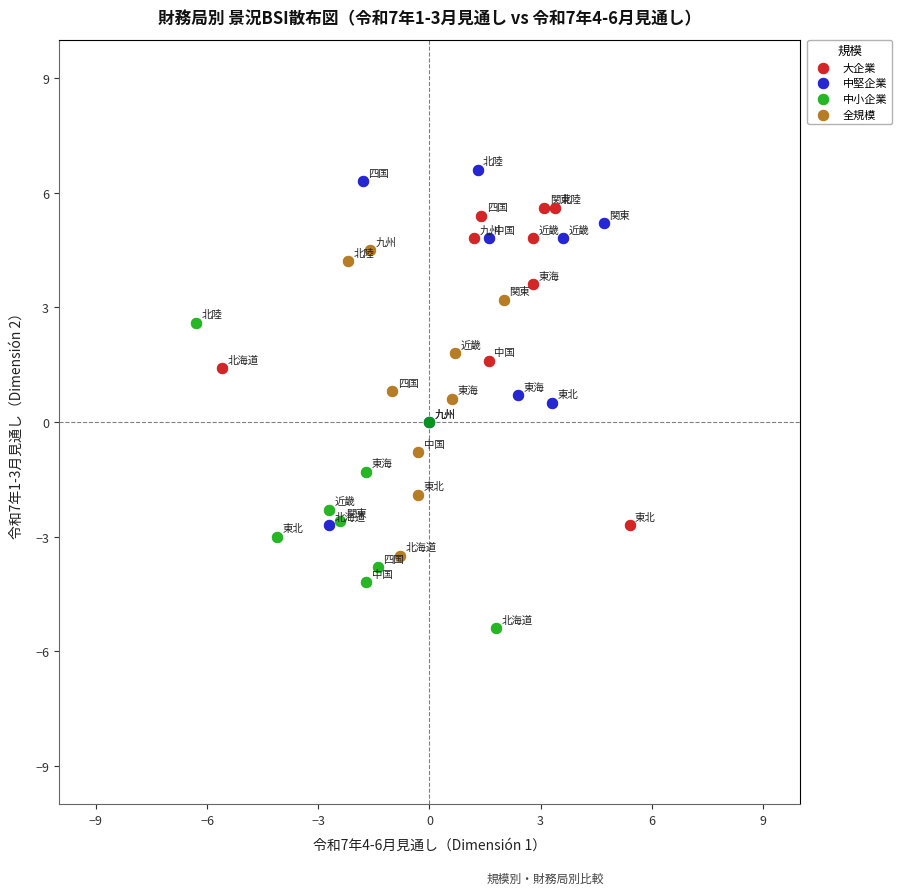

Which series contains the lowest Y value?

中小企業